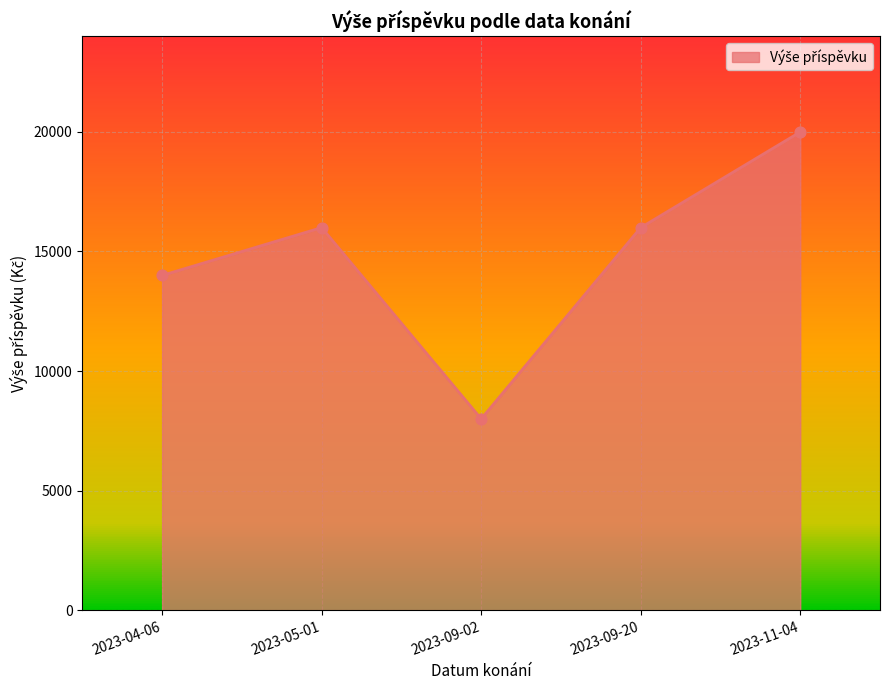

Which has a higher value, 2023-05-01 or 2023-11-04?

2023-11-04